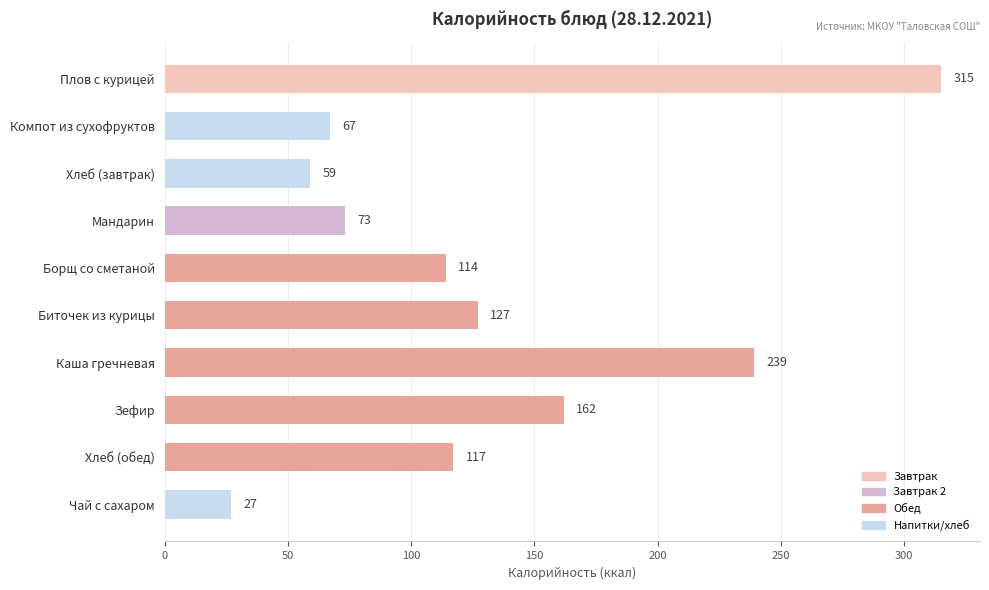

Which has a higher value, Мандарин or Чай с сахаром?

Мандарин